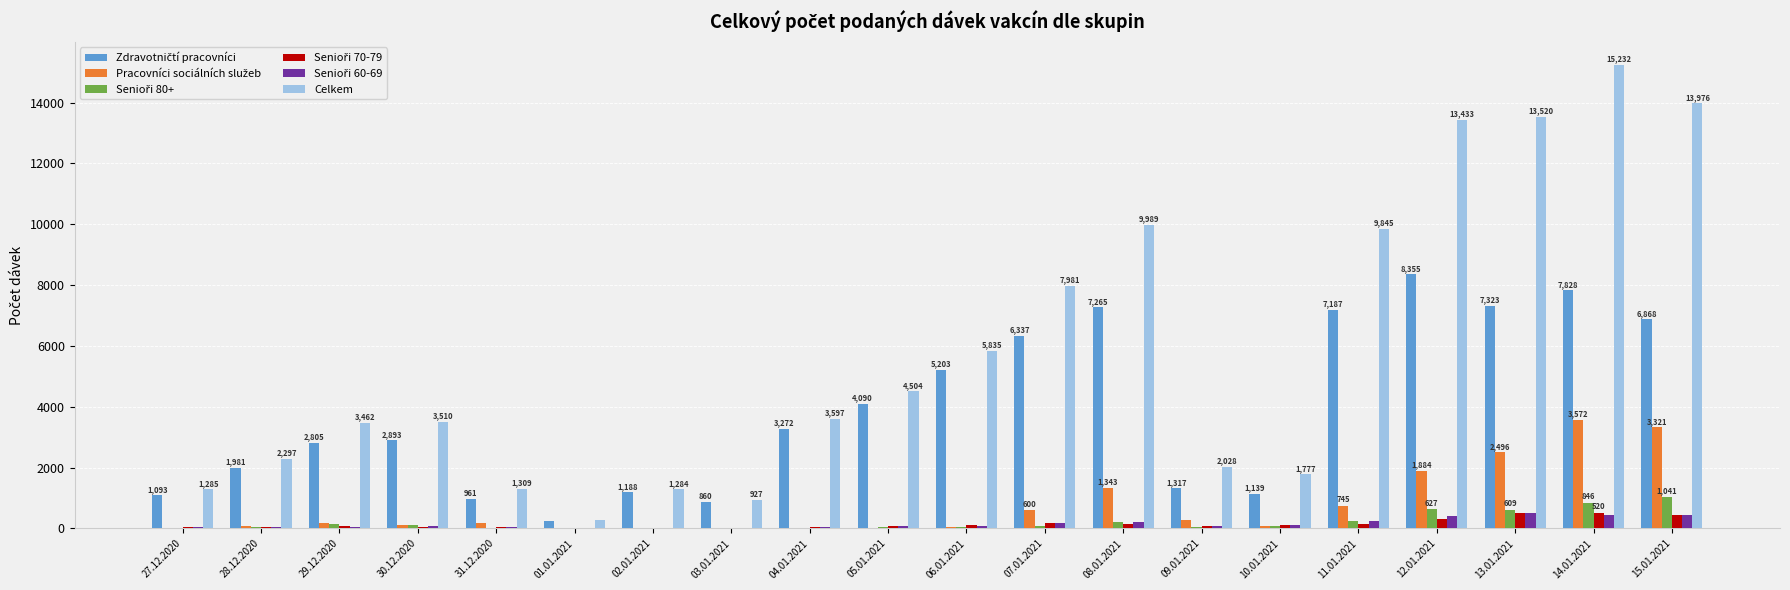

Which series changed the most between 01.01.2021 and 10.01.2021?

Celkem